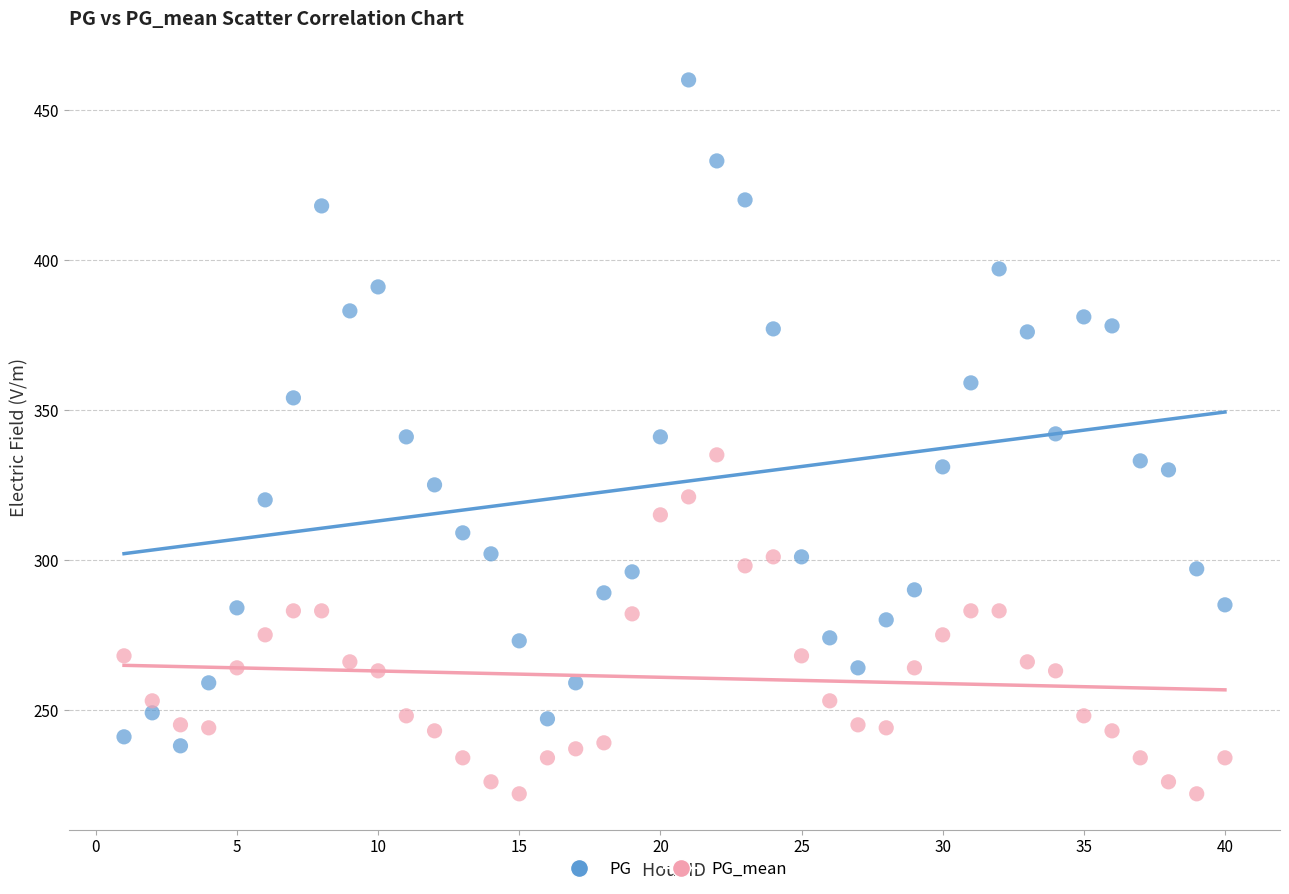

Which series reaches the minimum Y coordinate?

PG_mean